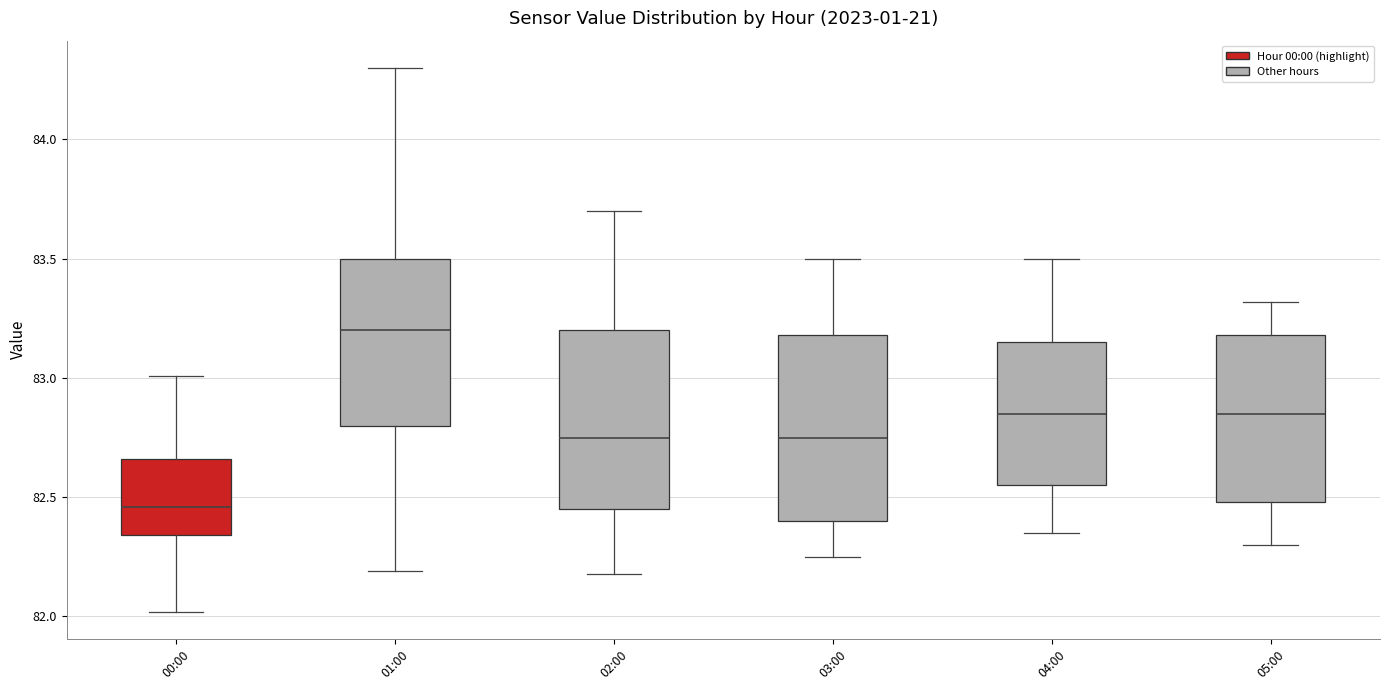

Which box's median line is the lowest?

00:00